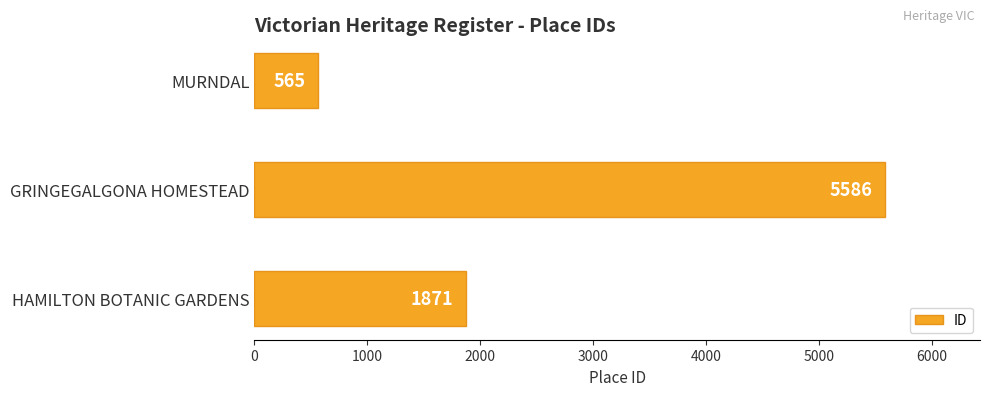

Count the values in the range 565 to 5586.

3